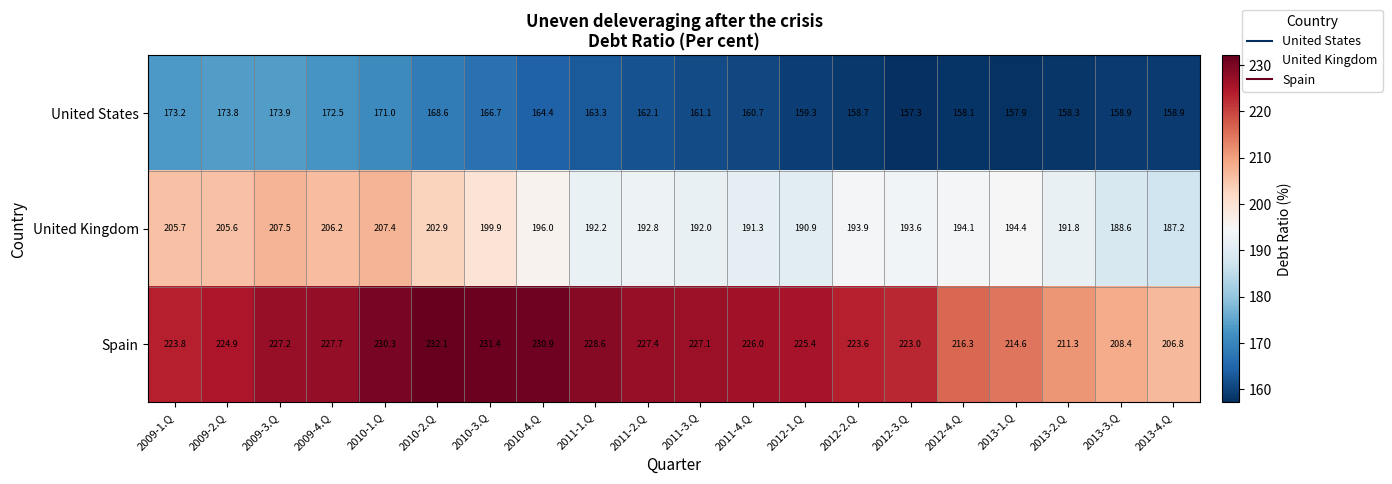

Which label corresponds to the smallest value in the chart?

2012-3.Q